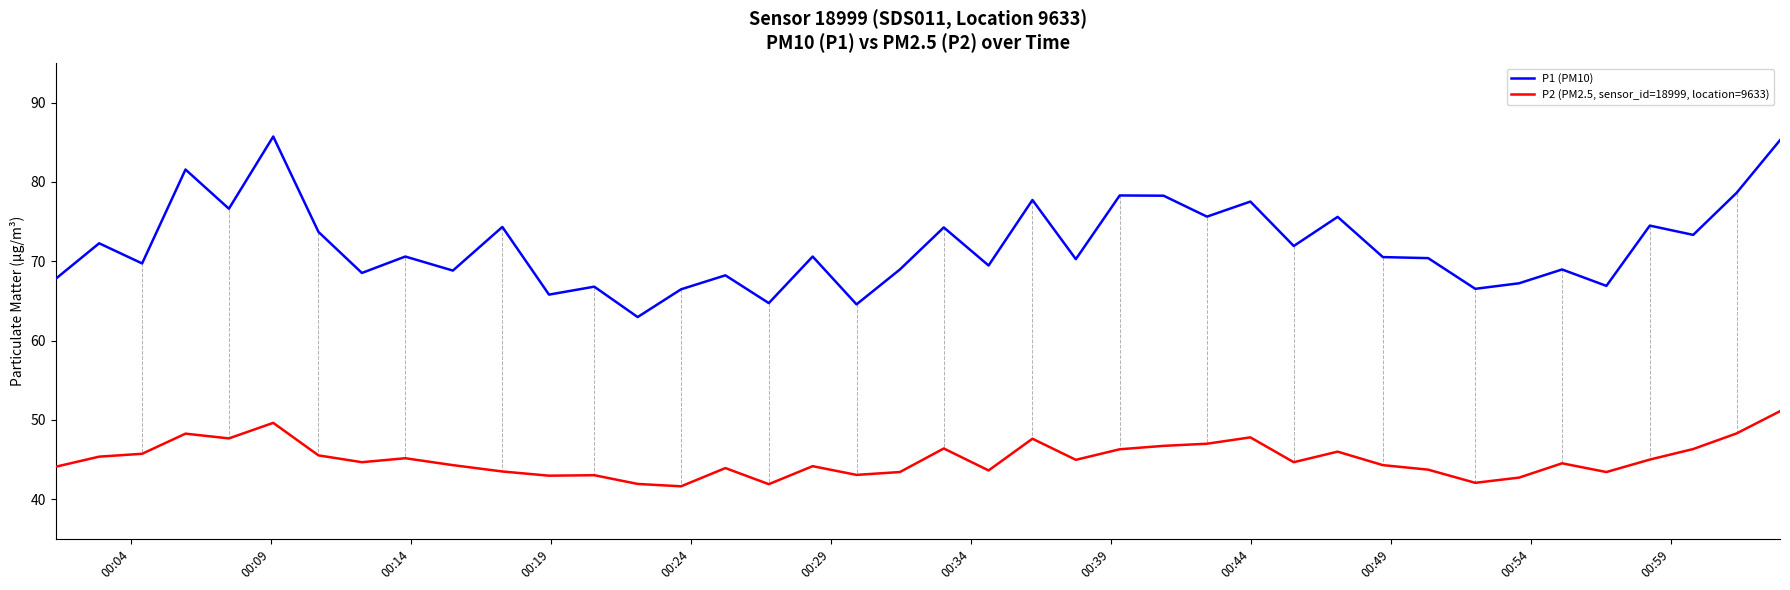

True or false: P2 (PM2.5, sensor_id=18999, location=9633) and P1 (PM10) cross at least once.

False